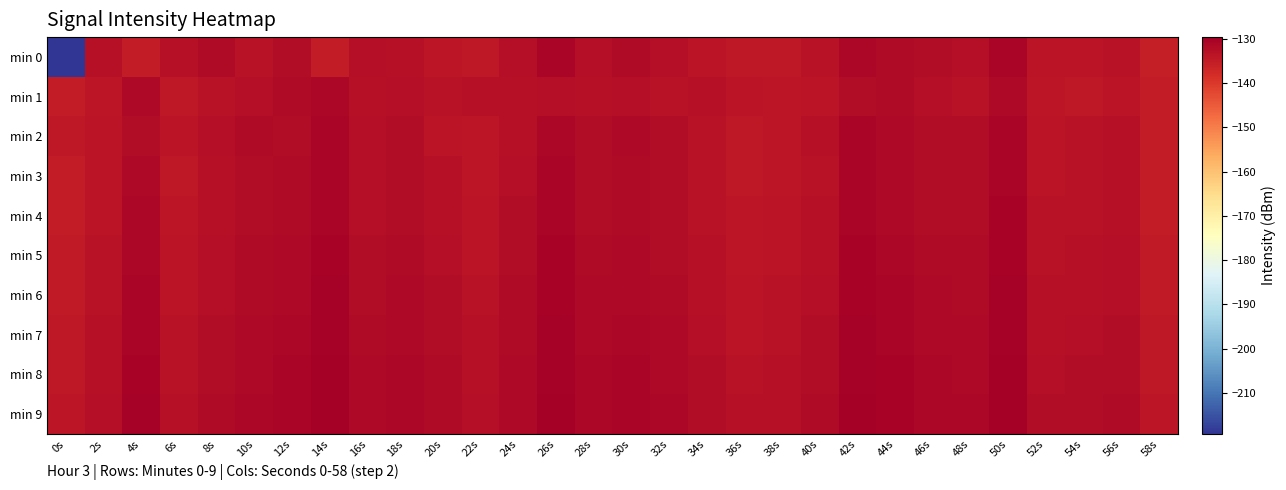

Reading right to left, what are all the values shown in this chart?

min 0: 58s=-135.3	56s=-133.2	54s=-133.5	52s=-133.7	50s=-131.0	48s=-132.4	46s=-132.4	44s=-131.7	42s=-131.1	40s=-133.3	38s=-134.2	36s=-134.5	34s=-133.6	32s=-132.5	30s=-132.0	28s=-132.5	26s=-130.9	24s=-132.5	22s=-134.3	20s=-133.9	18s=-133.0	16s=-132.7	14s=-134.9	12s=-132.1	10s=-133.3	8s=-131.7	6s=-132.9	4s=-135.0	2s=-132.9	0s=-219.3
min 1: 58s=-135.0	56s=-133.5	54s=-134.2	52s=-133.9	50s=-131.5	48s=-133.2	46s=-132.6	44s=-131.9	42s=-132.3	40s=-133.8	38s=-134.1	36s=-133.6	34s=-132.9	32s=-133.4	30s=-132.7	28s=-133.0	26s=-132.5	24s=-132.8	22s=-133.1	20s=-133.2	18s=-132.5	16s=-132.9	14s=-131.0	12s=-132.0	10s=-132.5	8s=-133.4	6s=-134.4	4s=-131.6	2s=-134.0	0s=-135.1
min 2: 58s=-135.1	56s=-133.0	54s=-133.3	52s=-133.5	50s=-130.7	48s=-132.3	46s=-132.1	44s=-131.5	42s=-130.9	40s=-133.1	38s=-133.9	36s=-134.2	34s=-133.3	32s=-132.4	30s=-131.7	28s=-132.3	26s=-131.2	24s=-132.8	22s=-134.0	20s=-133.5	18s=-132.2	16s=-132.7	14s=-130.8	12s=-132.3	10s=-131.9	8s=-132.6	6s=-133.8	4s=-132.1	2s=-133.7	0s=-134.5
min 3: 58s=-135.2	56s=-133.1	54s=-133.4	52s=-133.6	50s=-130.8	48s=-132.4	46s=-132.3	44s=-131.6	42s=-131.0	40s=-133.2	38s=-134.0	36s=-134.3	34s=-133.4	32s=-132.4	30s=-132.0	28s=-132.2	26s=-131.0	24s=-132.6	22s=-133.9	20s=-133.0	18s=-132.3	16s=-132.7	14s=-130.8	12s=-131.9	10s=-132.3	8s=-133.1	6s=-134.2	4s=-131.4	2s=-133.8	0s=-135.2
min 4: 58s=-135.0	56s=-132.9	54s=-133.2	52s=-133.4	50s=-130.6	48s=-132.2	46s=-132.1	44s=-131.4	42s=-130.8	40s=-133.0	38s=-133.8	36s=-134.1	34s=-133.2	32s=-132.3	30s=-131.8	28s=-132.1	26s=-130.8	24s=-132.4	22s=-133.7	20s=-132.8	18s=-132.1	16s=-132.5	14s=-130.7	12s=-131.8	10s=-132.2	8s=-132.9	6s=-134.0	4s=-131.3	2s=-133.6	0s=-135.0
min 5: 58s=-134.8	56s=-132.7	54s=-133.0	52s=-133.2	50s=-130.4	48s=-132.0	46s=-131.9	44s=-131.2	42s=-130.6	40s=-132.8	38s=-133.6	36s=-133.9	34s=-133.0	32s=-132.1	30s=-131.6	28s=-131.9	26s=-130.6	24s=-132.2	22s=-133.5	20s=-132.6	18s=-131.9	16s=-132.3	14s=-130.5	12s=-131.6	10s=-132.0	8s=-132.7	6s=-133.8	4s=-131.1	2s=-133.4	0s=-134.8
min 6: 58s=-134.6	56s=-132.5	54s=-132.8	52s=-133.0	50s=-130.2	48s=-131.8	46s=-131.7	44s=-131.0	42s=-130.4	40s=-132.6	38s=-133.4	36s=-133.7	34s=-132.8	32s=-131.9	30s=-131.4	28s=-131.7	26s=-130.4	24s=-132.0	22s=-133.3	20s=-132.4	18s=-131.7	16s=-132.1	14s=-130.3	12s=-131.4	10s=-131.8	8s=-132.5	6s=-133.6	4s=-130.9	2s=-133.2	0s=-134.6
min 7: 58s=-134.4	56s=-132.3	54s=-132.6	52s=-132.8	50s=-130.0	48s=-131.6	46s=-131.5	44s=-130.8	42s=-130.2	40s=-132.4	38s=-133.2	36s=-133.5	34s=-132.6	32s=-131.7	30s=-131.2	28s=-131.5	26s=-130.2	24s=-131.8	22s=-133.1	20s=-132.2	18s=-131.5	16s=-131.9	14s=-130.1	12s=-131.2	10s=-131.6	8s=-132.3	6s=-133.4	4s=-130.7	2s=-133.0	0s=-134.4
min 8: 58s=-134.2	56s=-132.1	54s=-132.4	52s=-132.6	50s=-129.8	48s=-131.4	46s=-131.3	44s=-130.6	42s=-130.0	40s=-132.2	38s=-133.0	36s=-133.3	34s=-132.4	32s=-131.5	30s=-131.0	28s=-131.3	26s=-130.0	24s=-131.6	22s=-132.9	20s=-132.0	18s=-131.3	16s=-131.7	14s=-129.9	12s=-131.0	10s=-131.4	8s=-132.1	6s=-133.2	4s=-130.5	2s=-132.8	0s=-134.2
min 9: 58s=-134.0	56s=-131.9	54s=-132.2	52s=-132.4	50s=-129.6	48s=-131.2	46s=-131.1	44s=-130.4	42s=-129.8	40s=-132.0	38s=-132.8	36s=-133.1	34s=-132.2	32s=-131.3	30s=-130.8	28s=-131.1	26s=-129.8	24s=-131.4	22s=-132.7	20s=-131.8	18s=-131.1	16s=-131.5	14s=-129.7	12s=-130.8	10s=-131.2	8s=-131.9	6s=-133.0	4s=-130.3	2s=-132.6	0s=-134.0